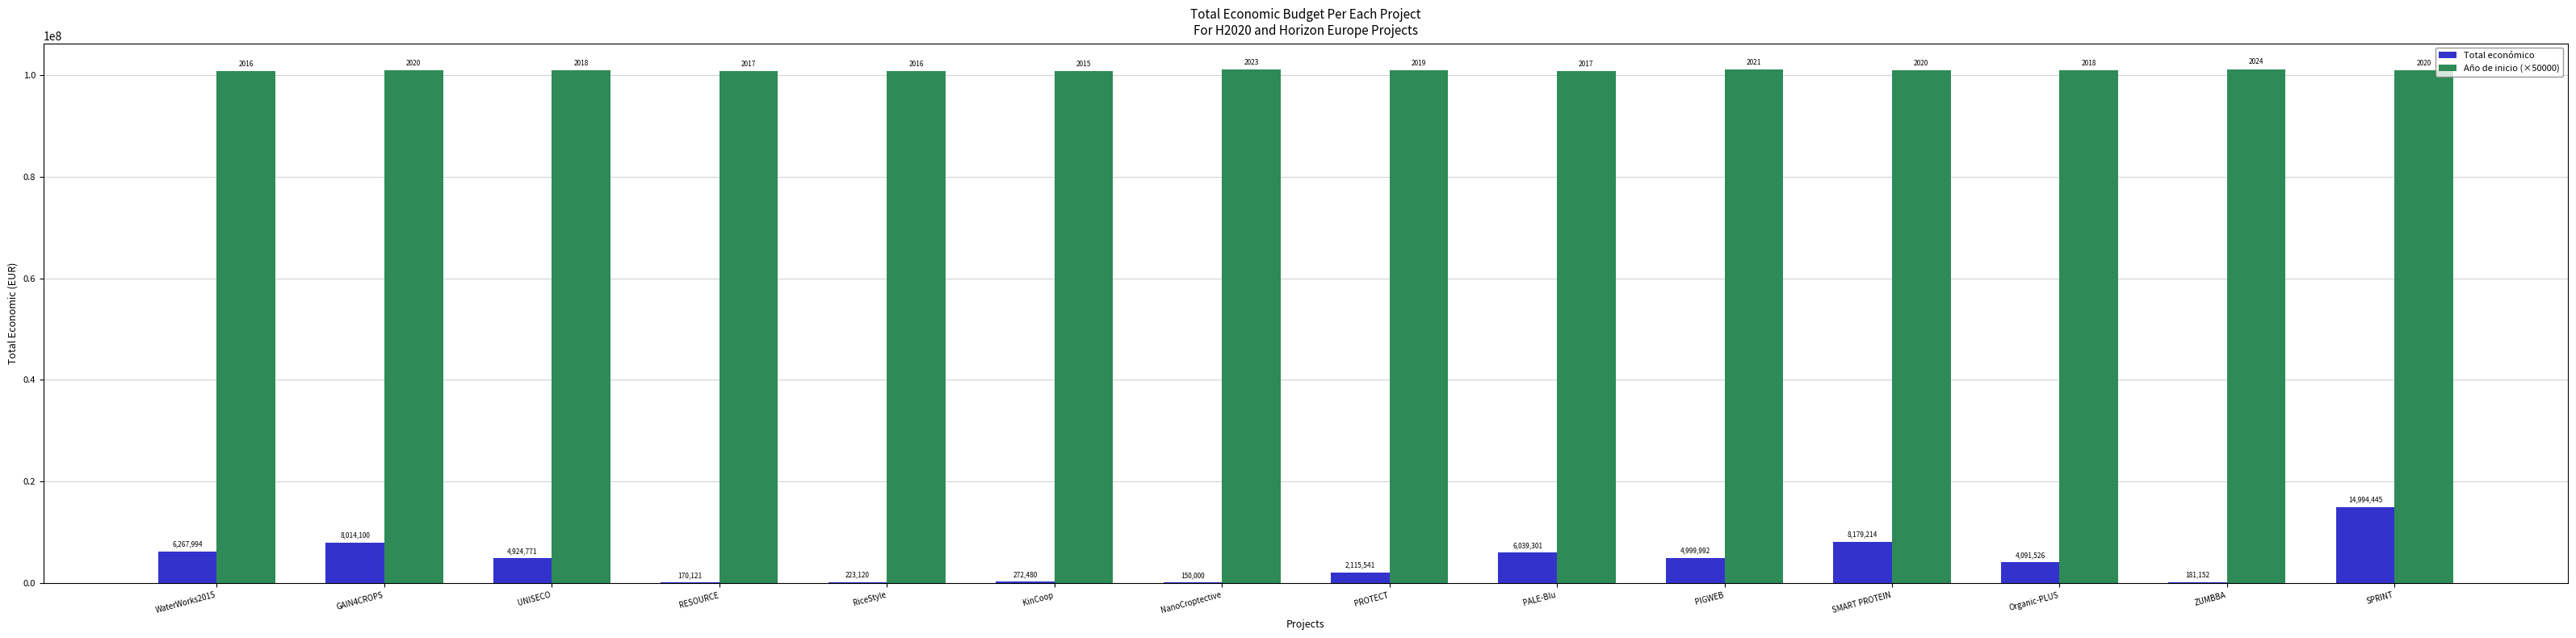

Between WaterWorks2015 and SMART PROTEIN, which series saw the biggest shift?

Total económico